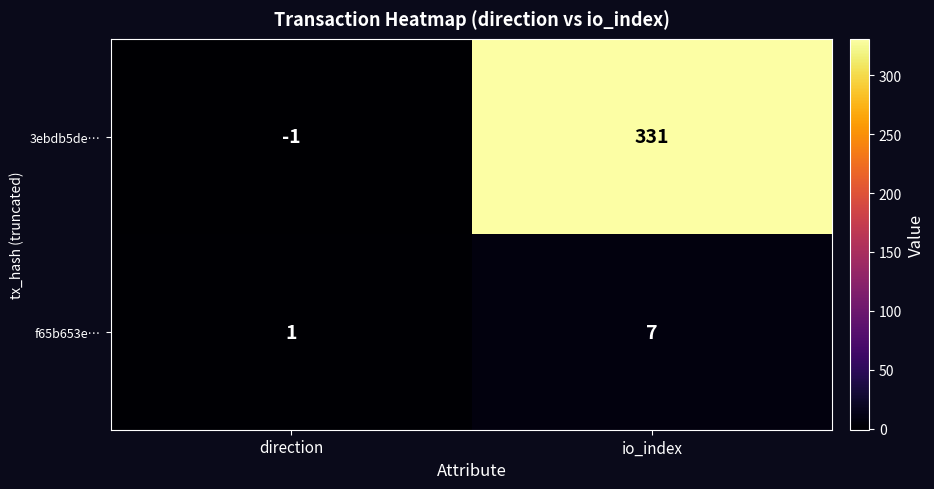

Reading right to left, what are all the values shown in this chart?

3ebdb5de…: io_index=331	direction=-1
f65b653e…: io_index=7	direction=1